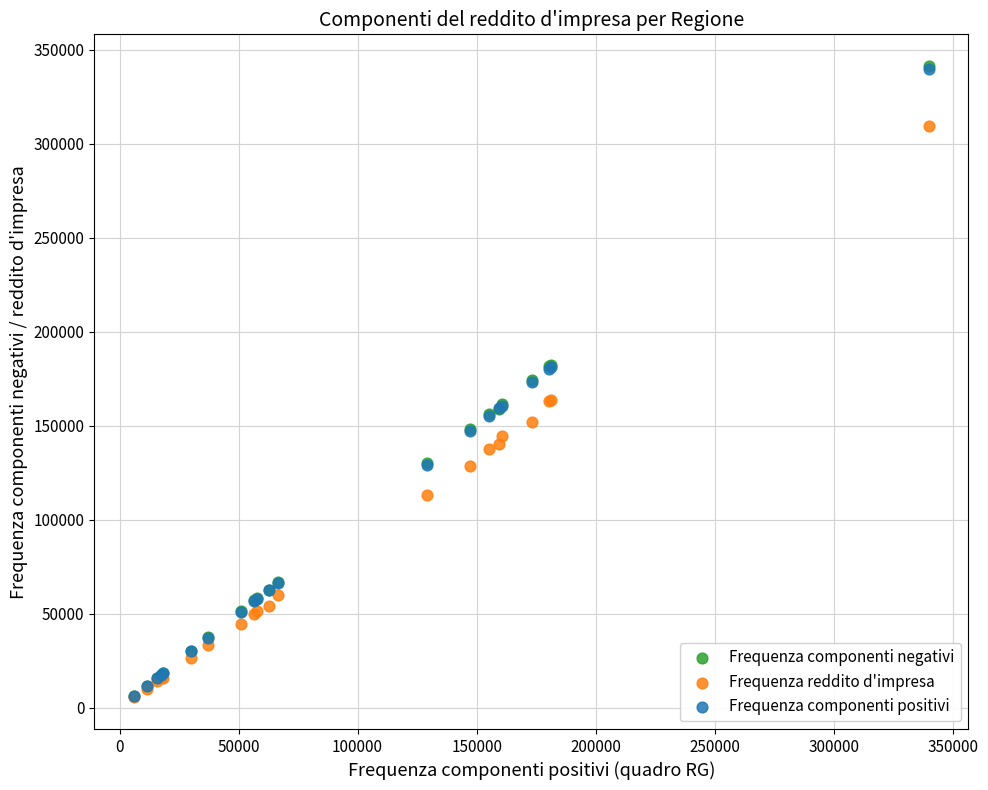

Which series has the widest spread of Y values?

Frequenza componenti negativi